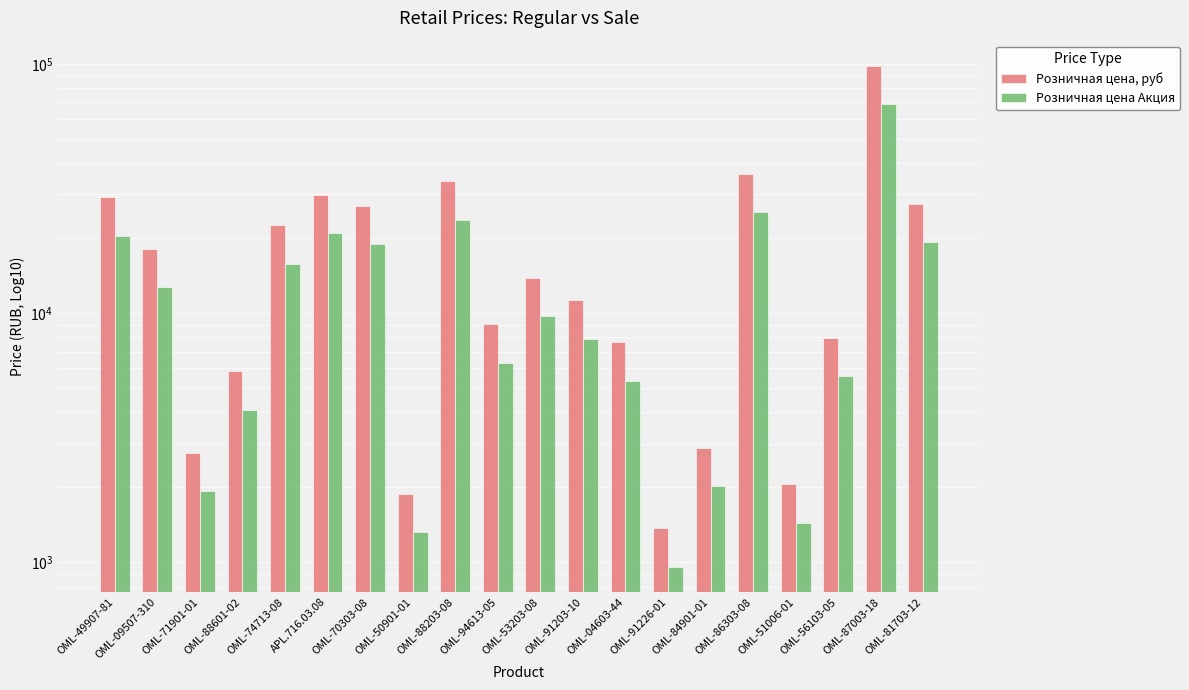

Which category has the highest value across all series?

OML-87003-18